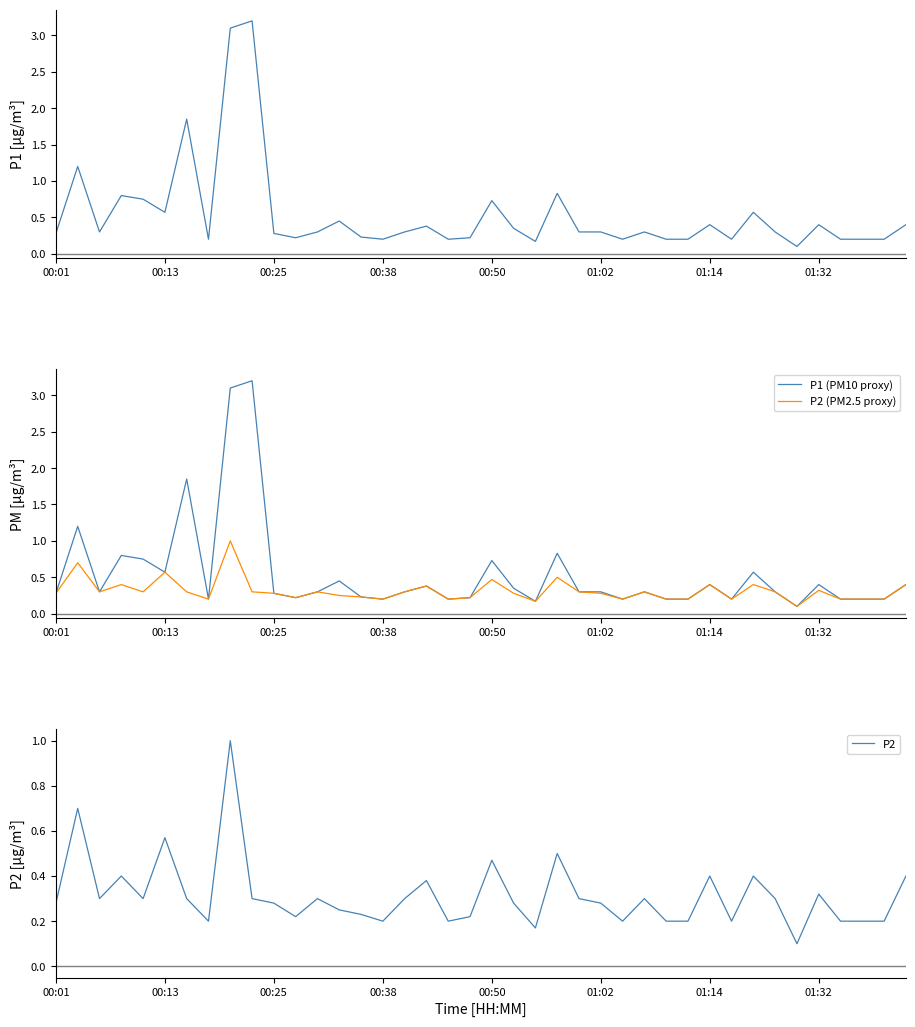

The value of P2 (PM2.5 proxy) at 01:02 is 0.4. True or false?

False